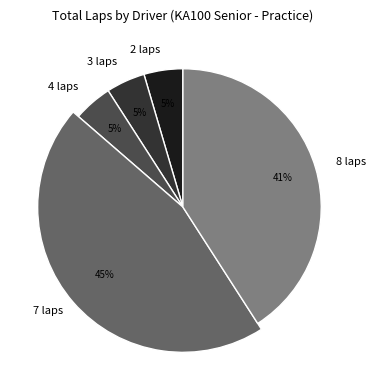

Does Thomas Traylor represent more than half of the total?

No